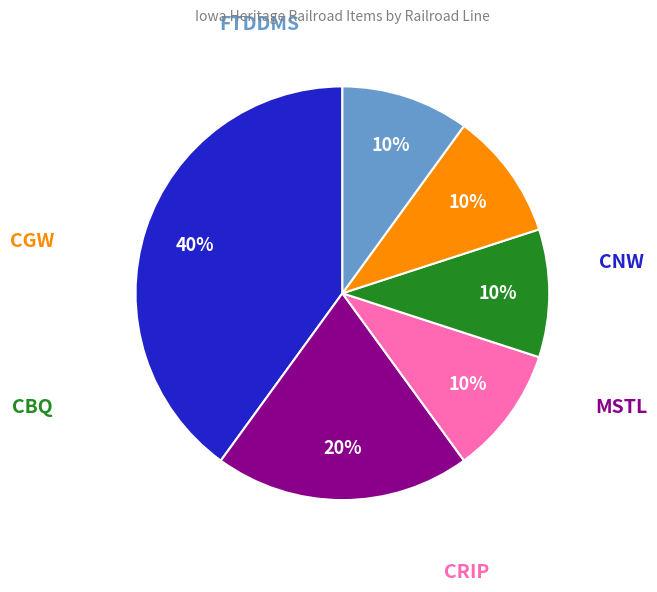

Does any single category account for the majority?

No